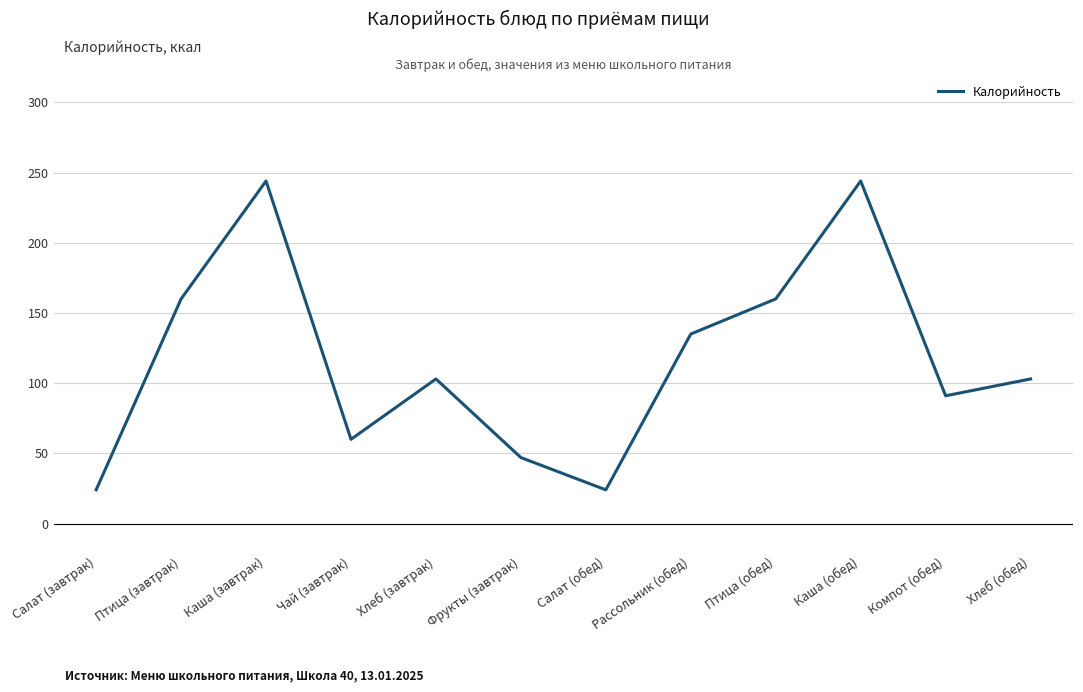

What is the approximate value at Хлеб (обед)?

103